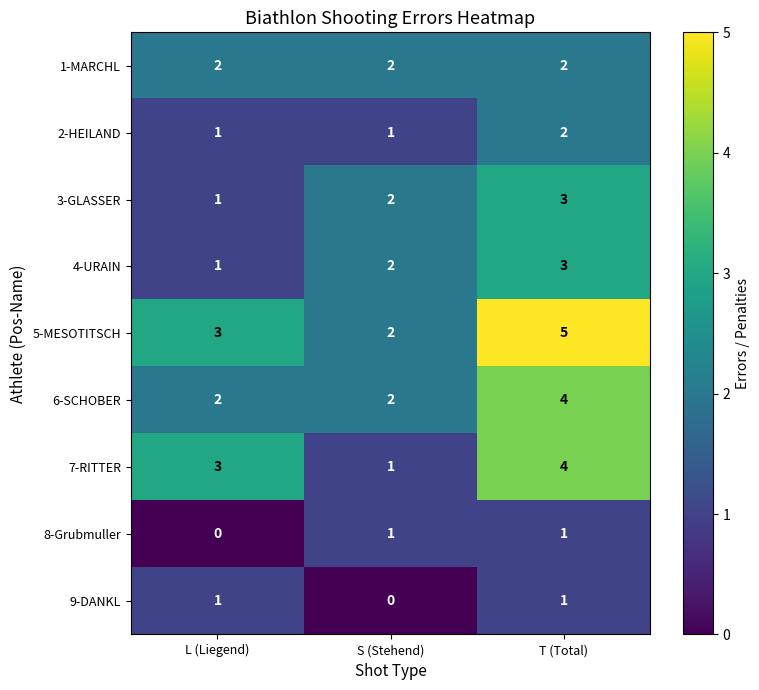

Reading left to right, what are all the values shown in this chart?

1-MARCHL: L (Liegend)=2	S (Stehend)=2	T (Total)=2
2-HEILAND: L (Liegend)=1	S (Stehend)=1	T (Total)=2
3-GLASSER: L (Liegend)=1	S (Stehend)=2	T (Total)=3
4-URAIN: L (Liegend)=1	S (Stehend)=2	T (Total)=3
5-MESOTITSCH: L (Liegend)=3	S (Stehend)=2	T (Total)=5
6-SCHOBER: L (Liegend)=2	S (Stehend)=2	T (Total)=4
7-RITTER: L (Liegend)=3	S (Stehend)=1	T (Total)=4
8-Grubmuller: L (Liegend)=0	S (Stehend)=1	T (Total)=1
9-DANKL: L (Liegend)=1	S (Stehend)=0	T (Total)=1